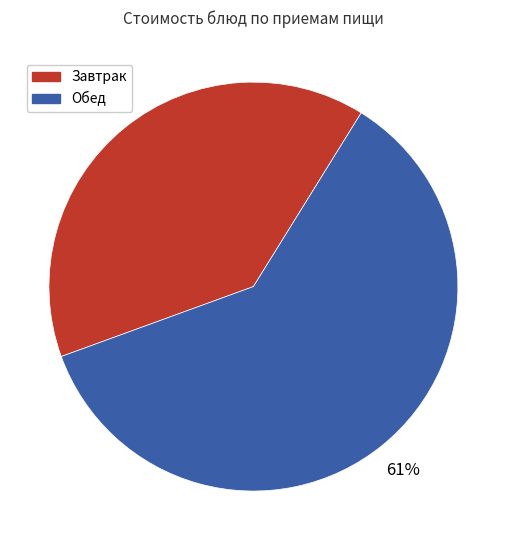

Is there any slice that represents more than half of the pie?

Yes